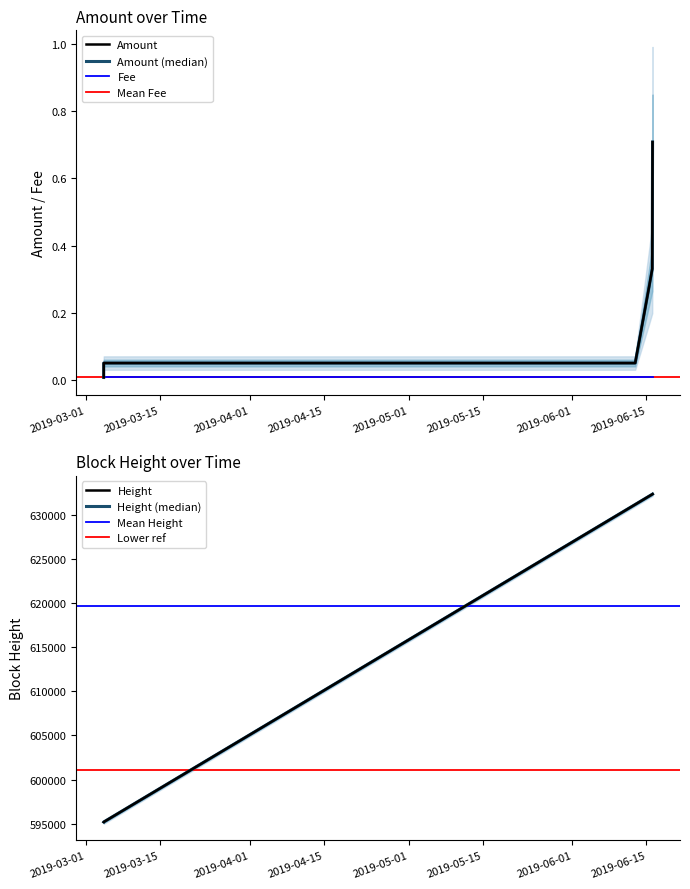

What is the sum of all values?

1.4